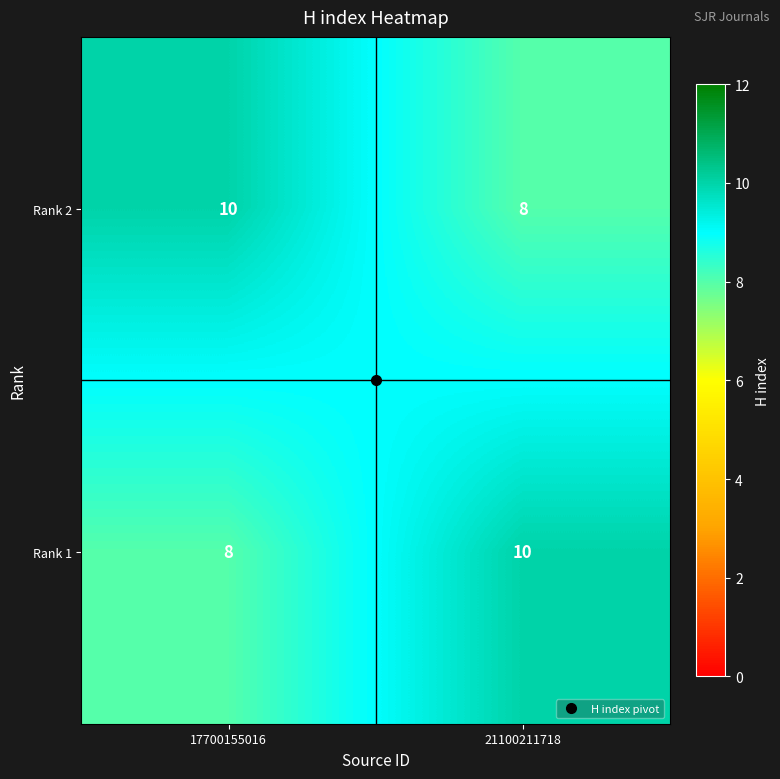

What is the sum of the Rank 1 values at 21100211718 and 17700155016?

18